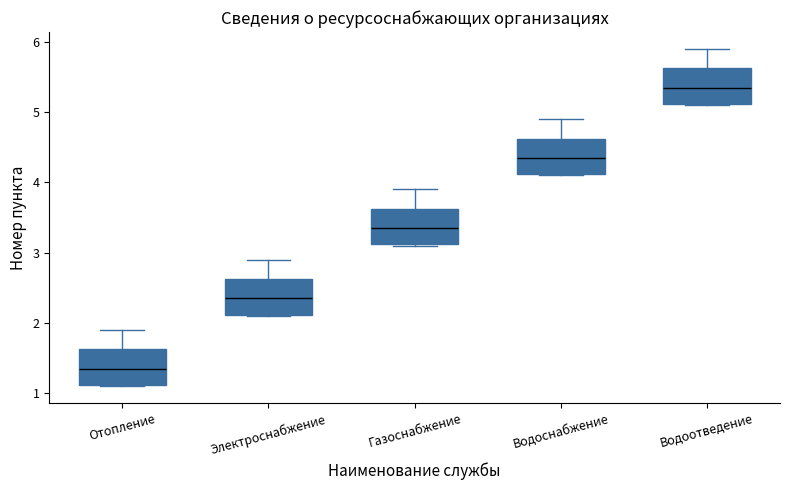

Which box has the highest median line?

Водоотведение